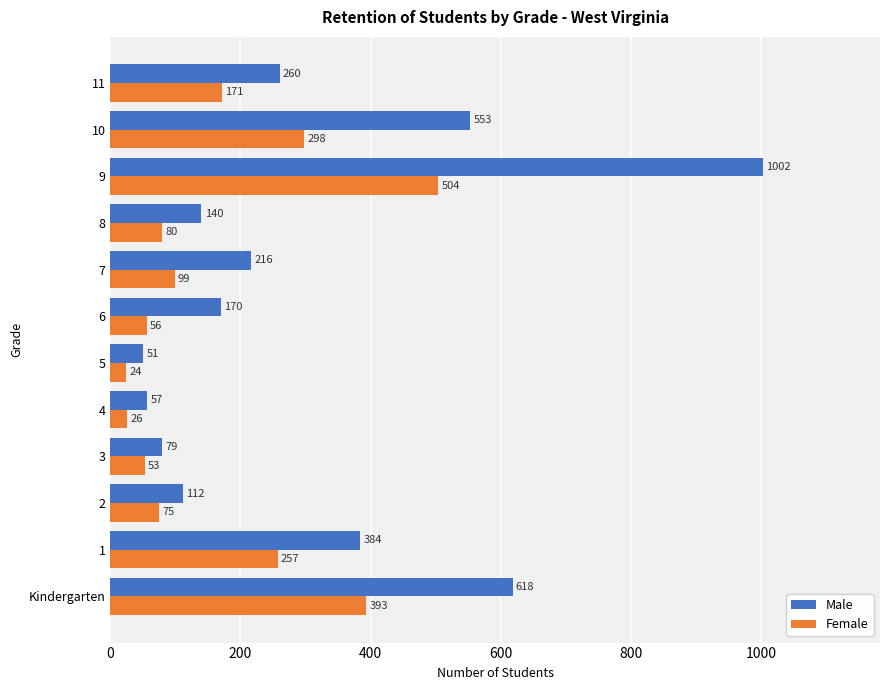

Which series has the largest range (max minus min)?

Male